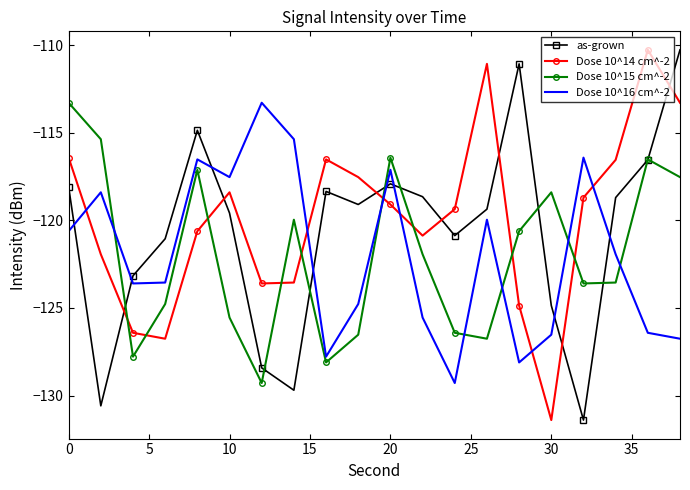

What is the maximum value for Dose 10^15 cm^-2?

-113.3